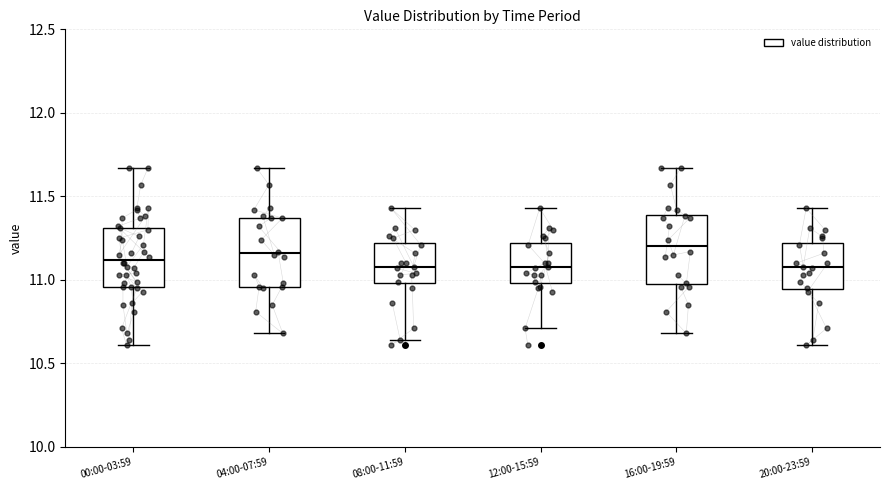

Where is the upper edge of the box for 04:00-07:59 on the y-axis? The values are not printed on the chart, so give them approximately, as read against the axis.

11.35